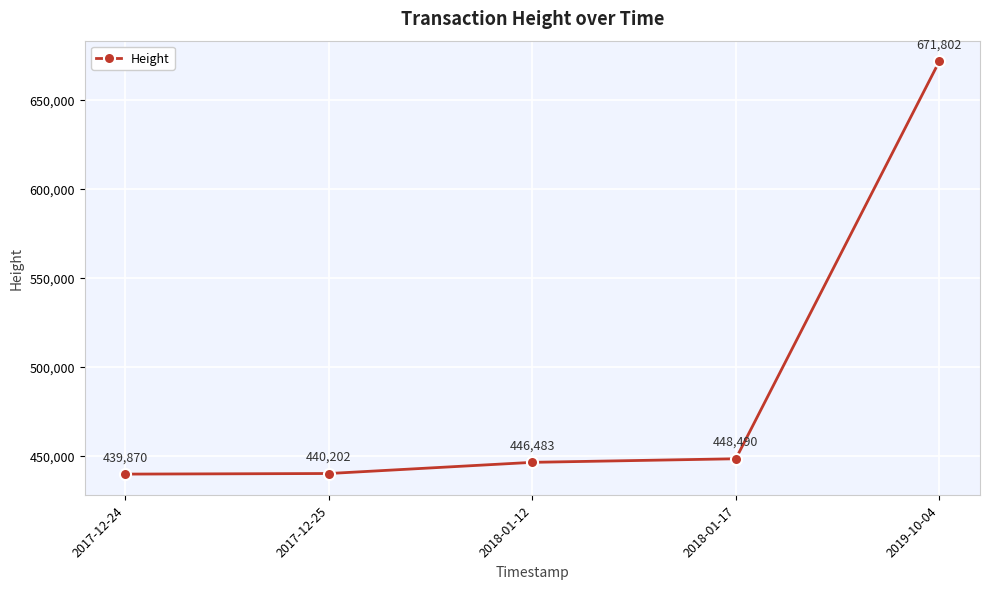

Which label corresponds to the smallest value in the chart?

2017-12-24